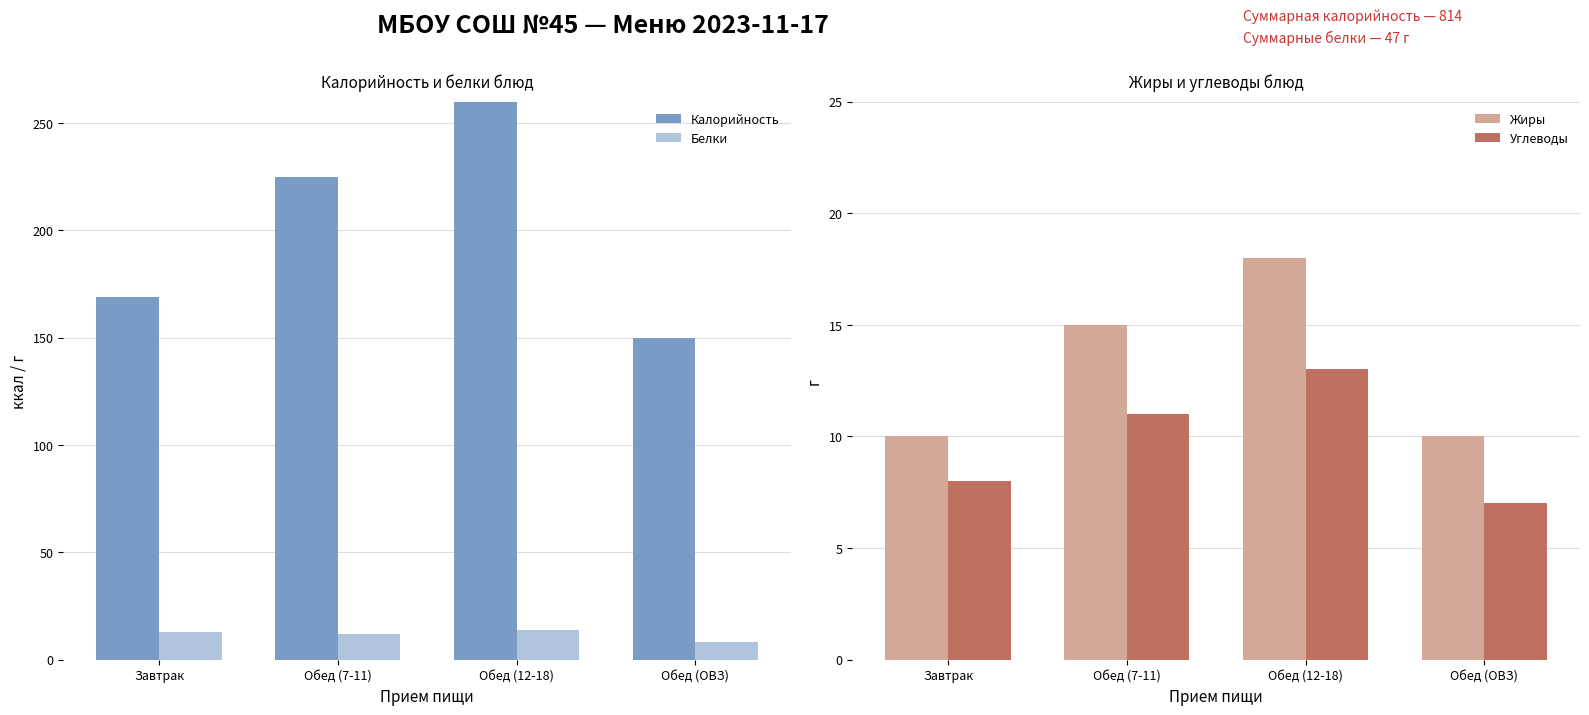

Between Обед (7-11) and Обед (ОВЗ), which series saw the biggest shift?

Калорийность